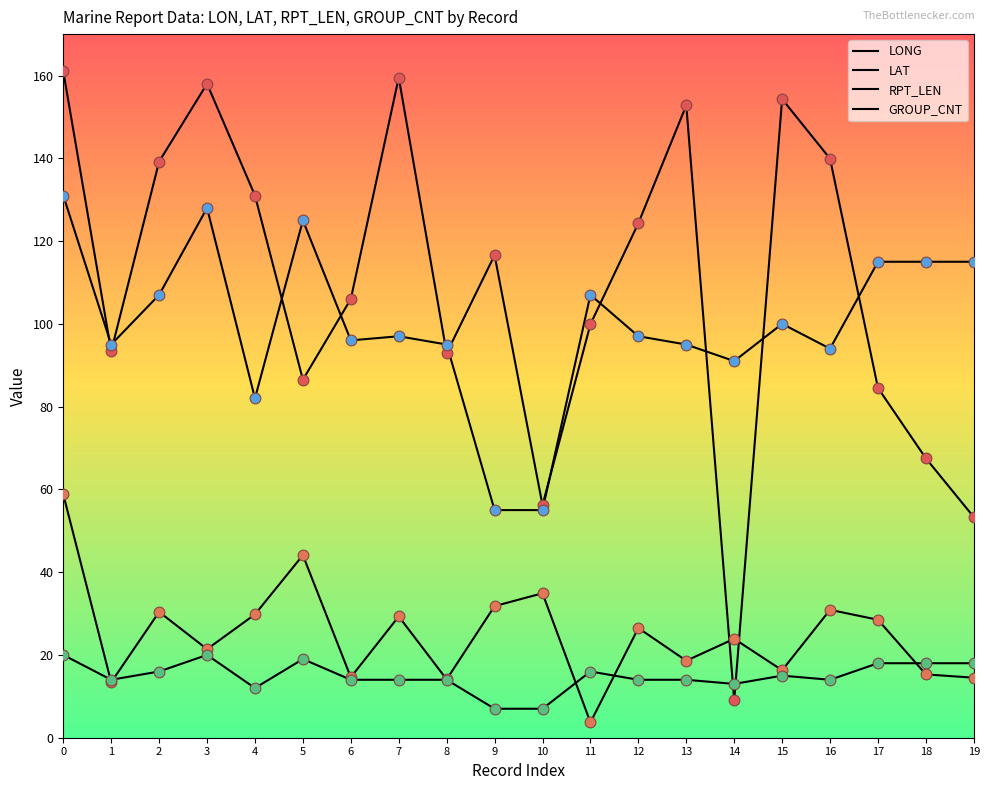

How many lines are shown in the chart?

4